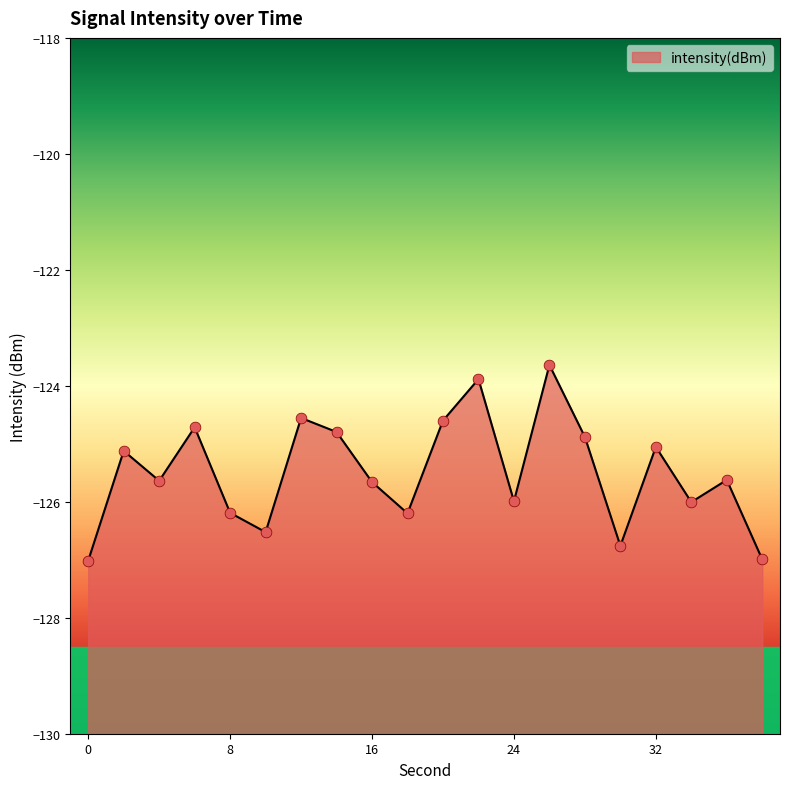

Between 10 and 4, which is larger?

4